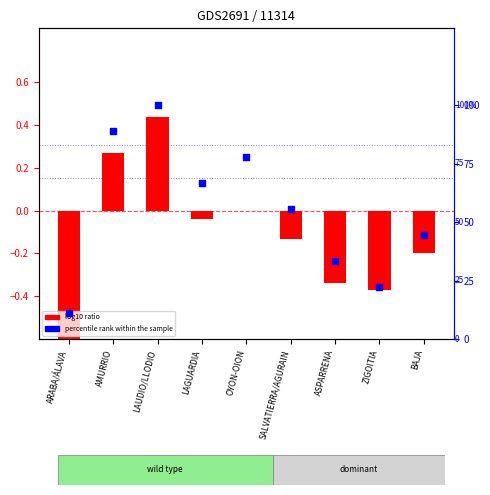

What are all the series names shown in the legend?

log10 ratio, percentile rank within the sample